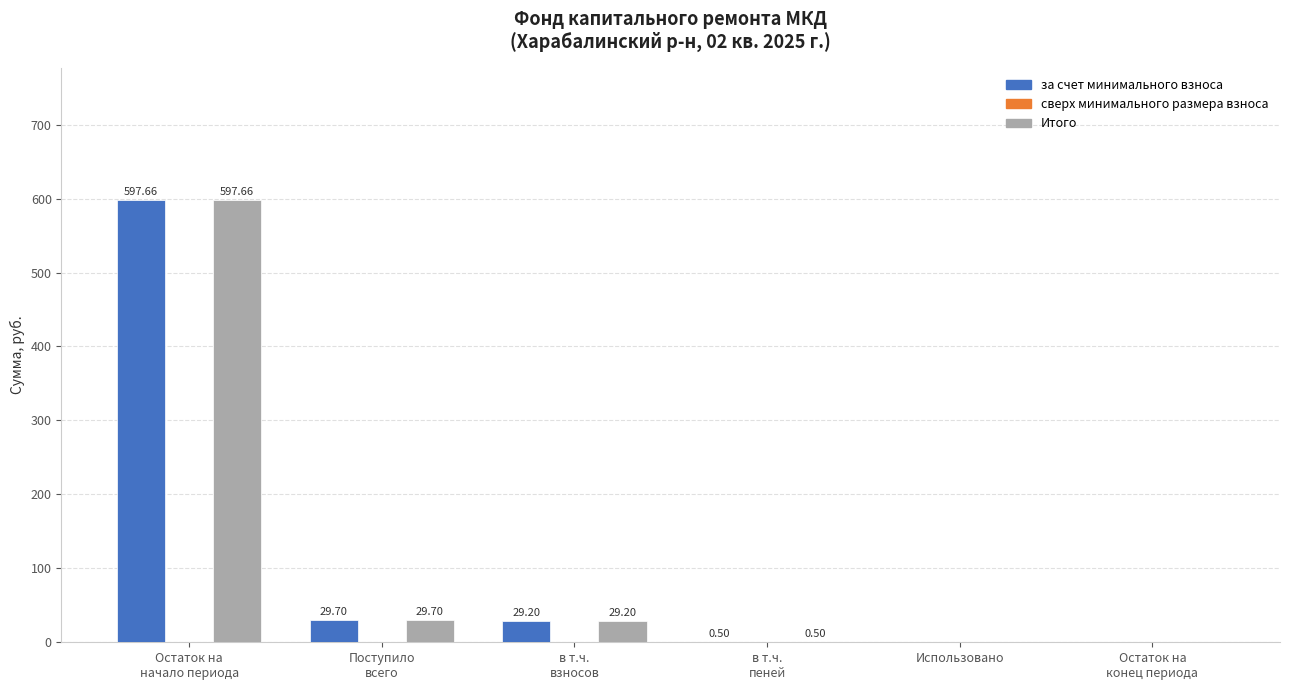

What is the sum of all за счет минимального взноса values?

657.1